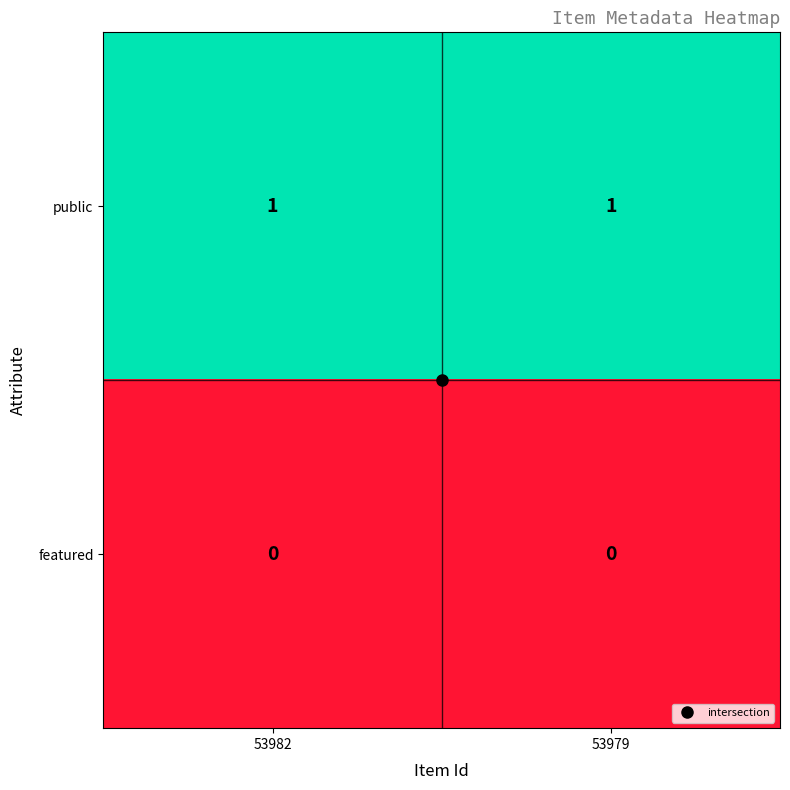

How many data points does each series have?

2